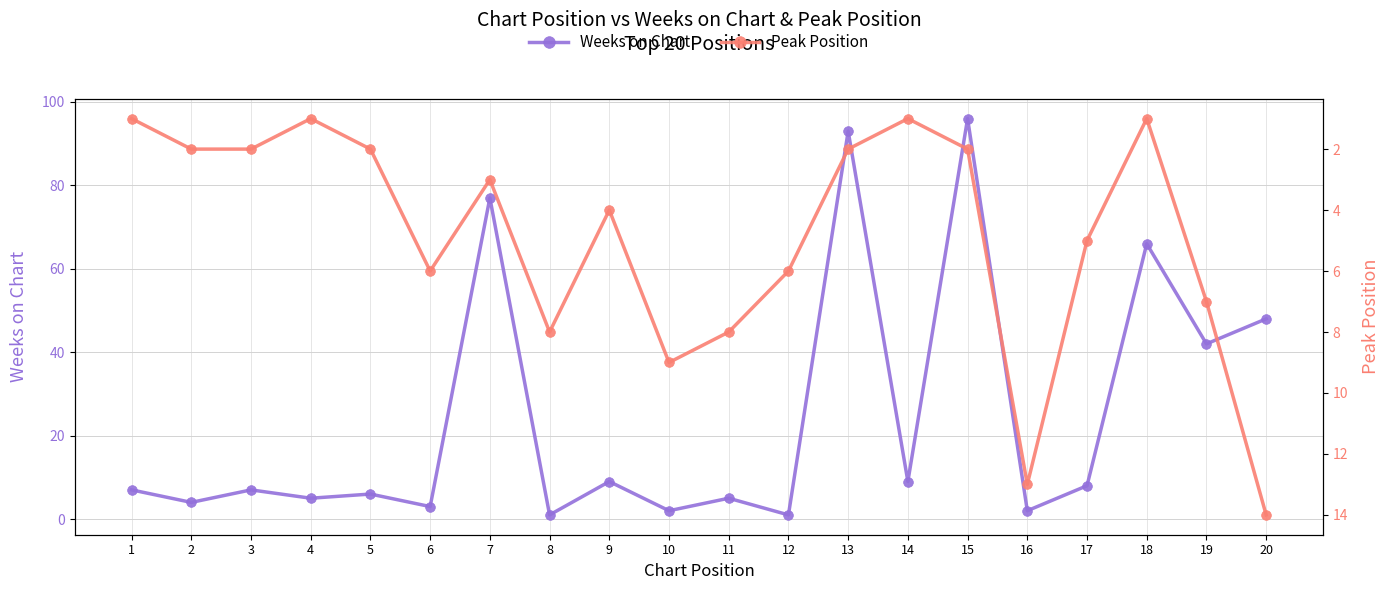

Which has a higher value, 15 or 13?

15